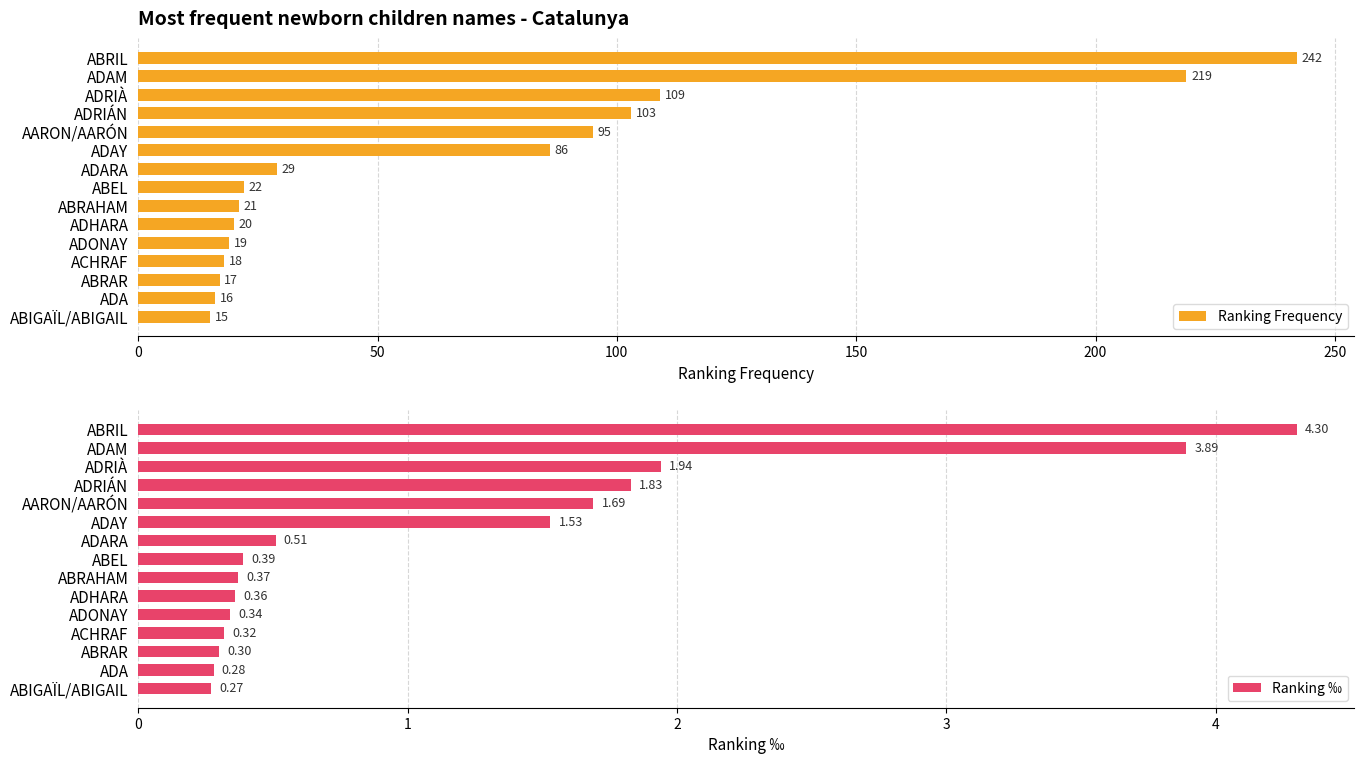

Reading left to right, extract all data points from this chart.

Ranking Frequency: 242.0	219.0	109.0	103.0	95.0	86.0	29.0	22.0	21.0	20.0	19.0	18.0	17.0	16.0	15.0
Ranking ‰: 4.3	3.9	1.9	1.8	1.7	1.5	0.5	0.4	0.4	0.4	0.3	0.3	0.3	0.3	0.3